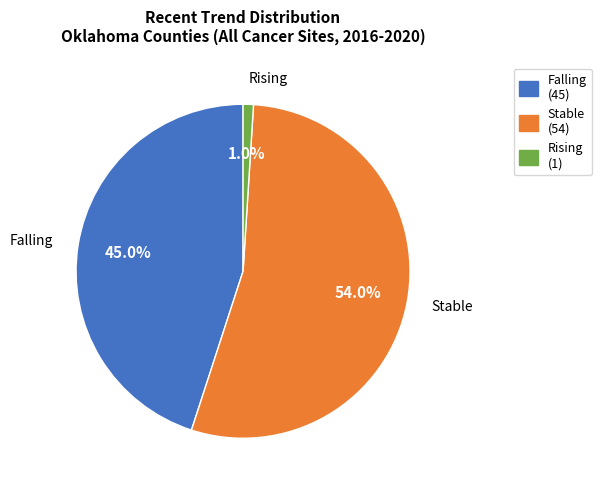

Does Stable represent more than half of the total?

Yes